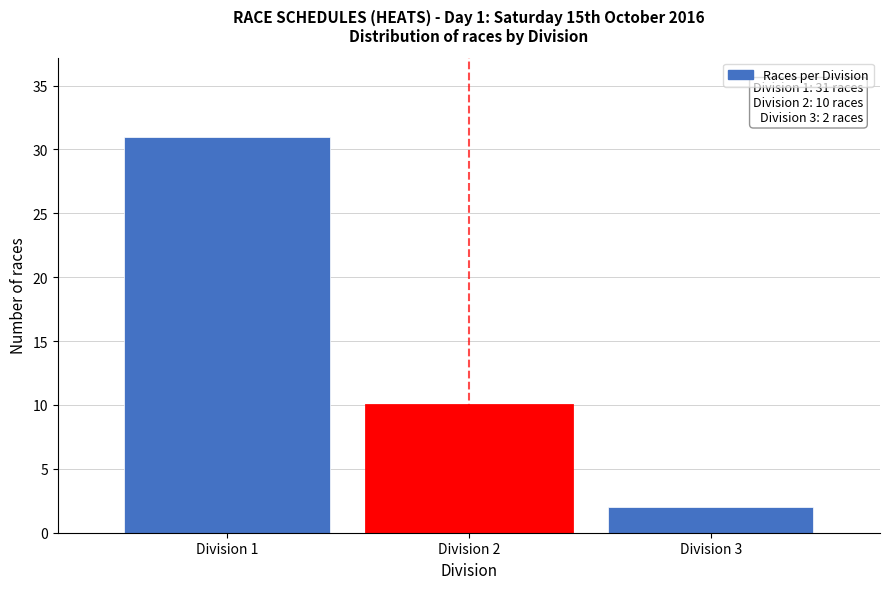

Over which range of the x-axis is the bar tallest?

0.5 to 1.5